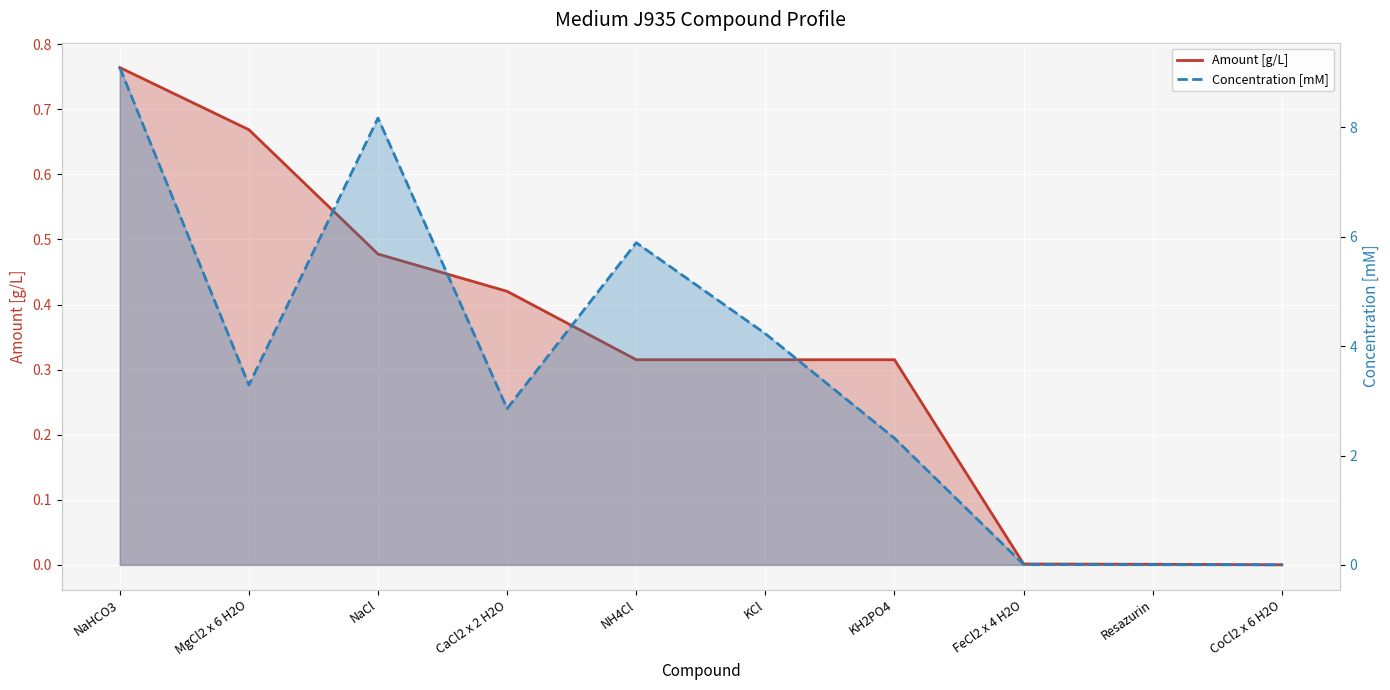

What is the greatest value displayed?

9.1